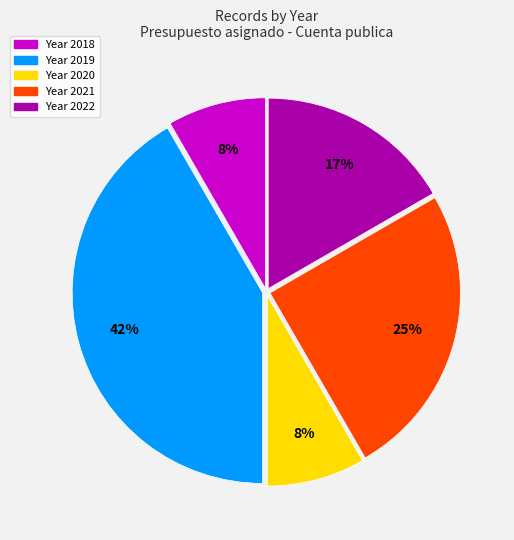

Does any single category account for the majority?

No